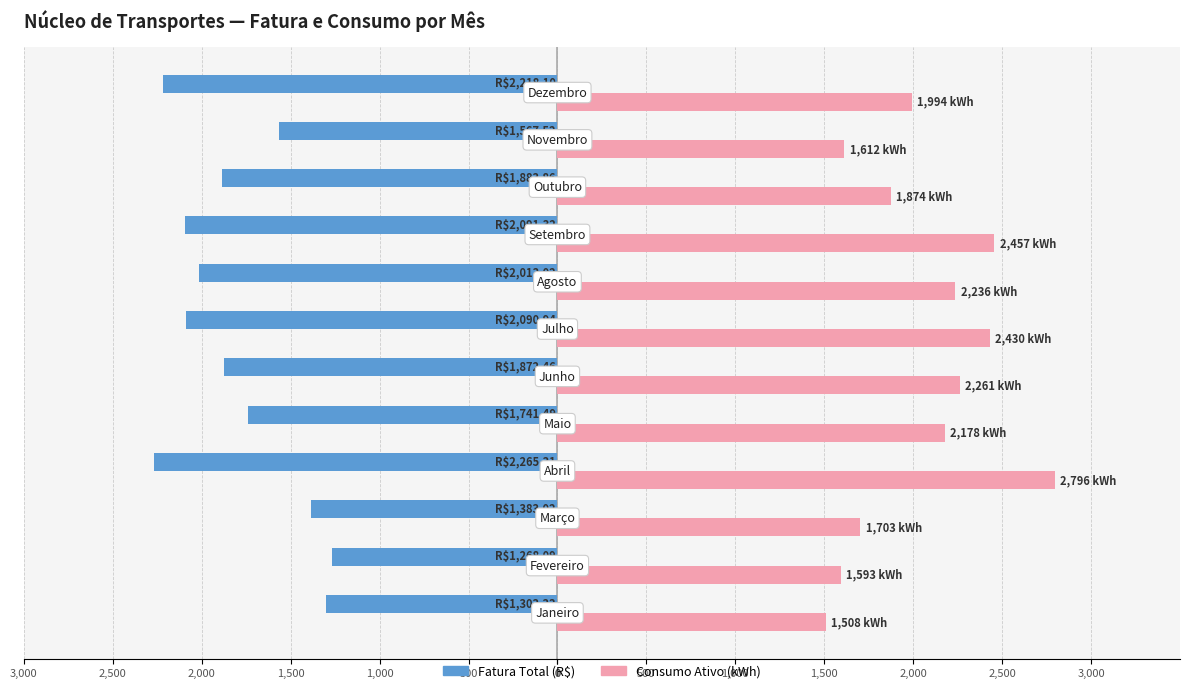

What are all the series names shown in the legend?

Fatura Total (R$), Consumo Ativo (kWh)